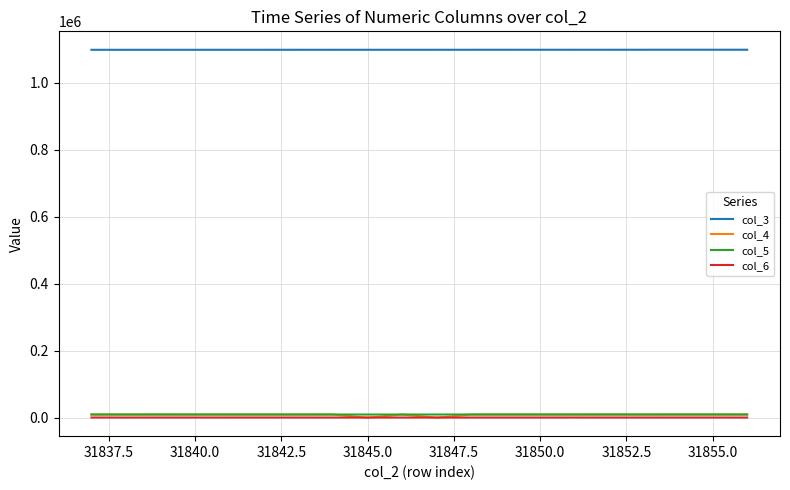

Which series has the largest total across all categories?

col_3